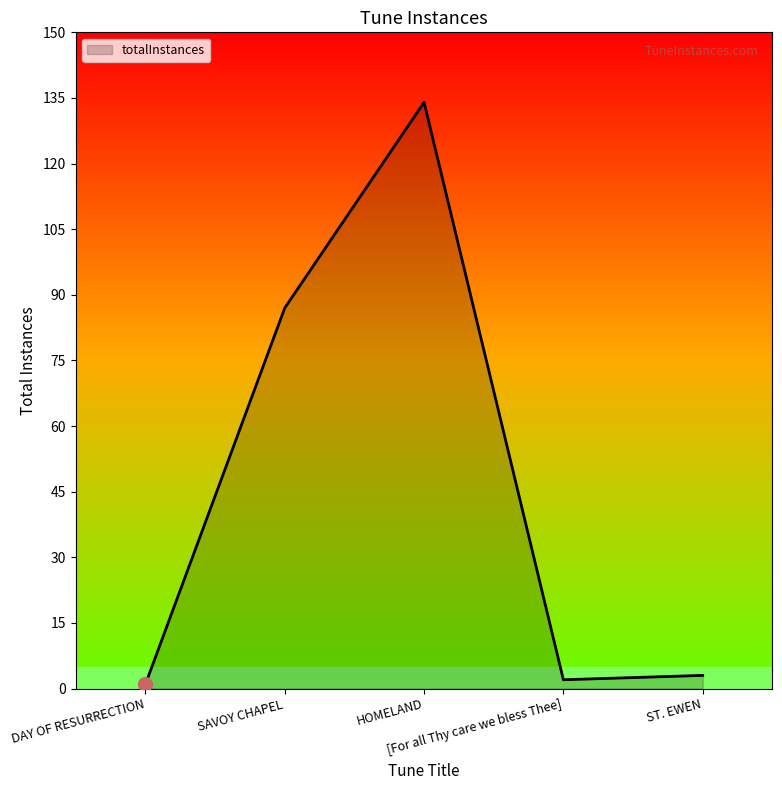

True or false: the data has more than 2 interior local peaks.

False